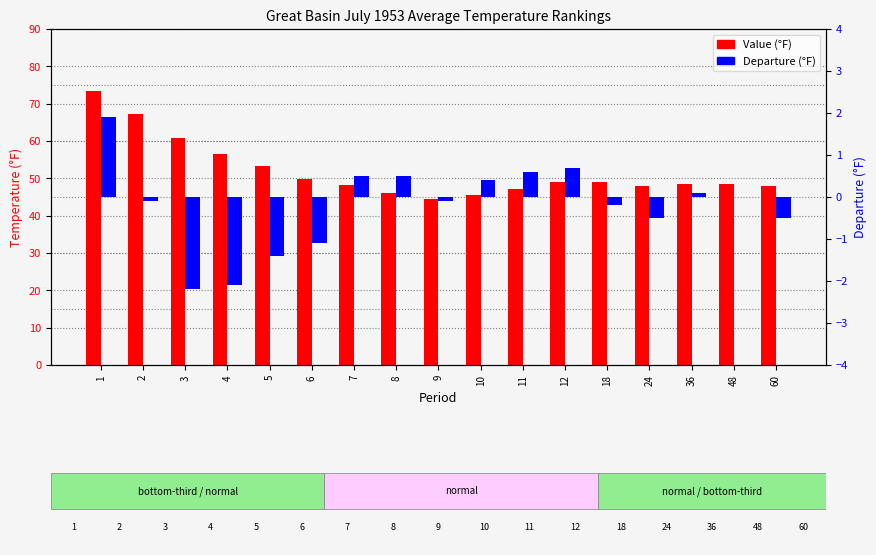

What is the value of the Value (°F) bar at the 16th from the left?

48.4